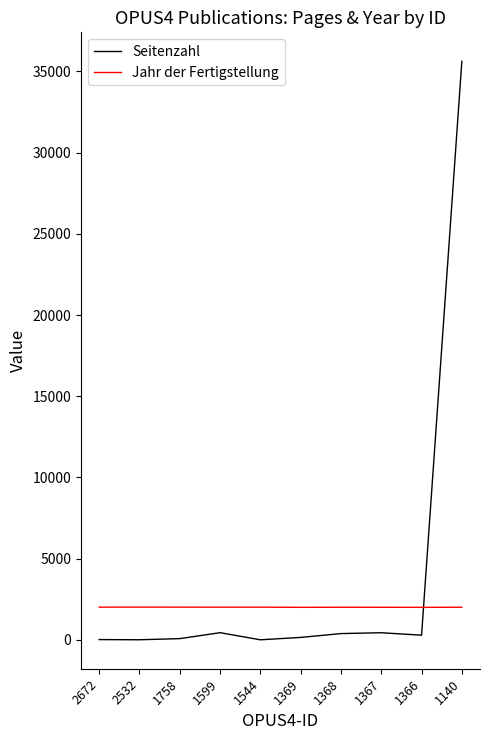

True or false: Jahr der Fertigstellung has a value of 2017 at 1758.

True